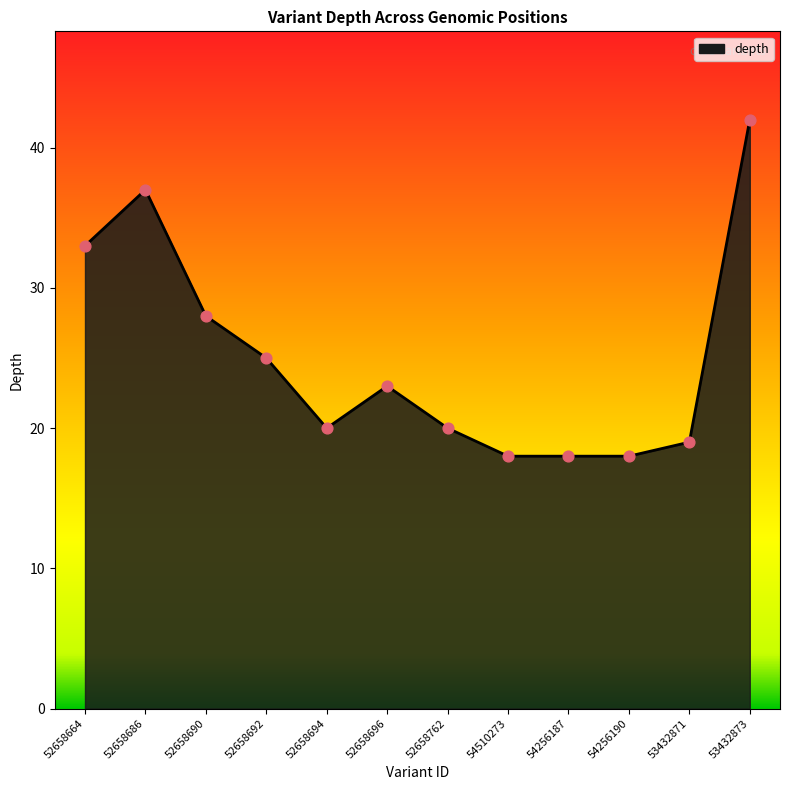

What is the ratio of the value at 54510273 to the value at 52658694?

0.9